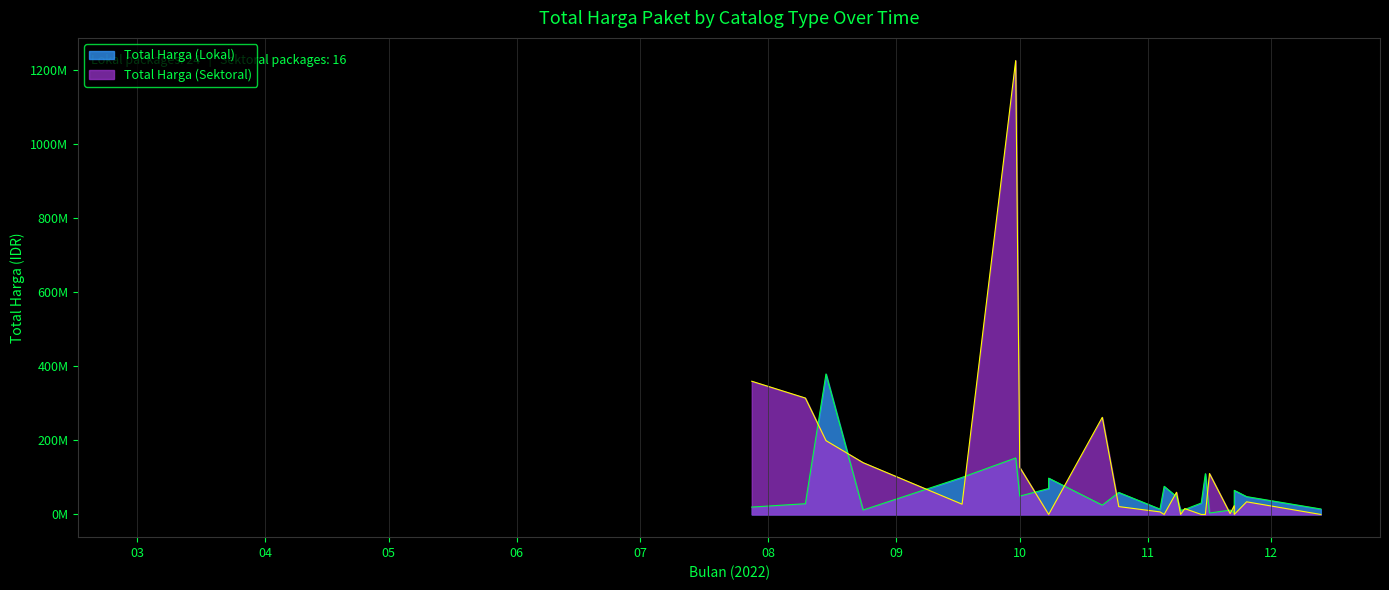

Reading right to left, what are all the values shown in this chart?

Total Harga (Lokal): 23=14750000	22=110000000	21=30800000	20=75920000	19=70000000	18=98000000	17=65000000	16=11100000	15=59375000	14=100000000	13=48140000	12=5093000	11=11800000	10=3825000	9=13442000	8=48140000	7=14400000	6=25200000	5=49478000	4=152477000	3=12000000	2=379075000	1=29000000	0=19950000
Total Harga (Sektoral): 23=0	22=0	21=0	20=0	19=0	18=0	17=0	16=0	15=21231000	14=27720000	13=34132505	12=23680800	11=2395750	10=110389990	9=15787200	8=59935000	7=6936000	6=262118150	5=127000000	4=1224682000	3=139800000	2=199200000	1=314121780	0=359500000